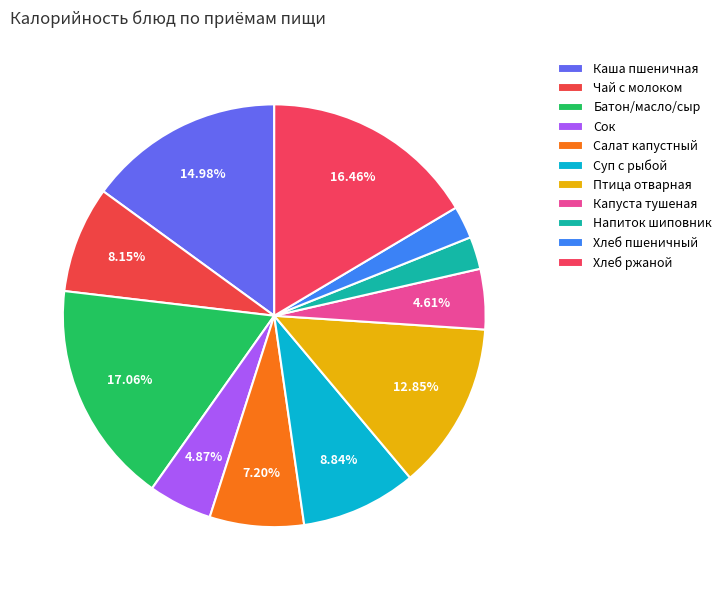

Rank the categories by value from highest to lowest.

Батон нарезной, масло сливочное, сыр, Хлеб ржаной, Каша пшеничная молочная жидкая, Птица отварная, Суп картофельный с рыбой, Чай с молоком, Салат из белокочанной капусты с морковью, Сок, Капуста тушеная, Хлеб пшеничный, Напиток из шиповника